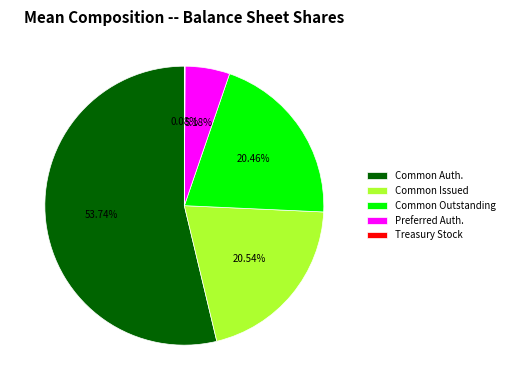

Which category accounts for the majority?

Common Auth.